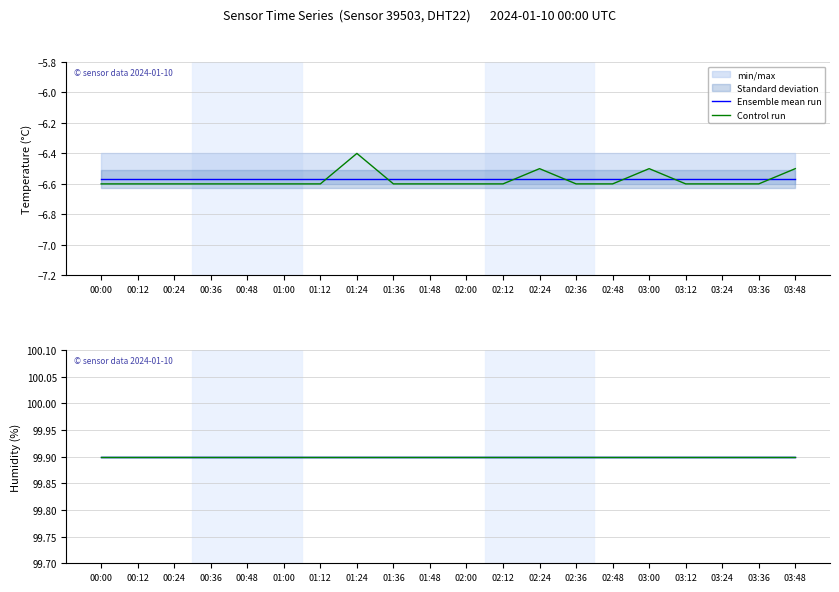

How many points are higher than both their immediate neighbors (excluding endpoints)?

3